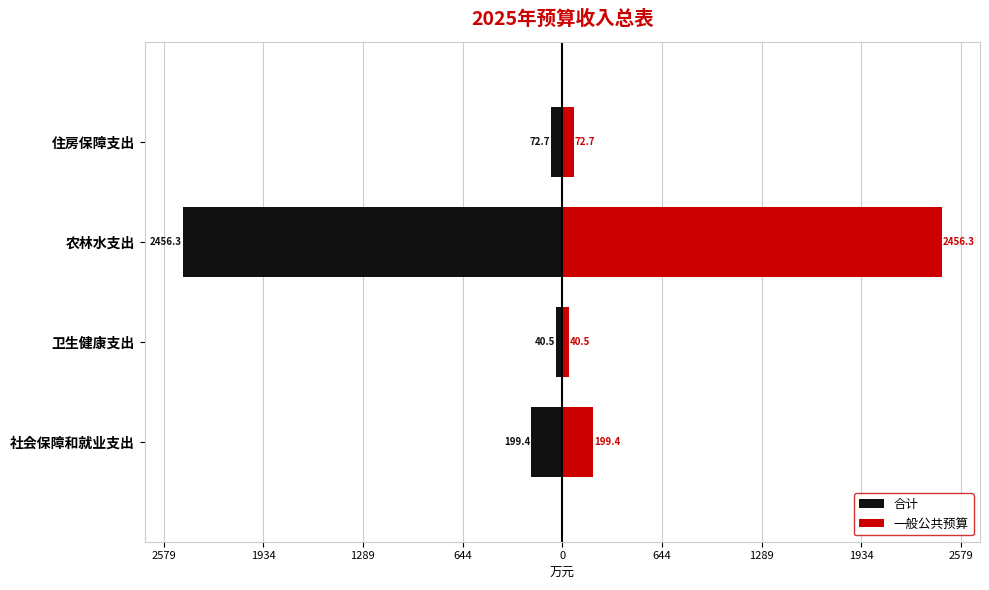

Which series changed the most between 社会保障和就业支出 and 卫生健康支出?

合计